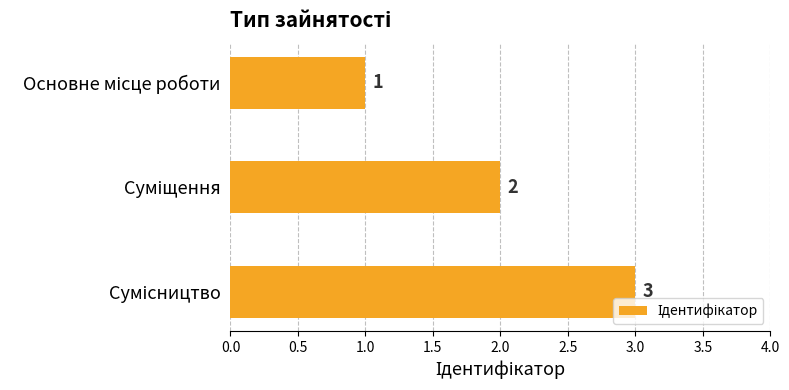

What is the sum of all values?

6